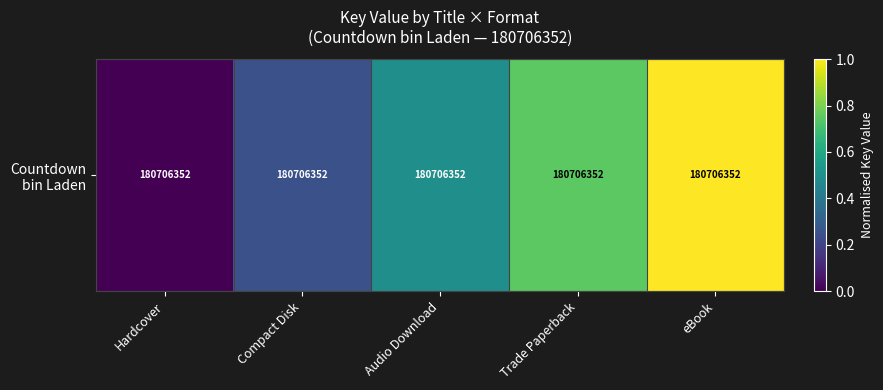

What is the difference between the values at eBook and Hardcover?

1.0